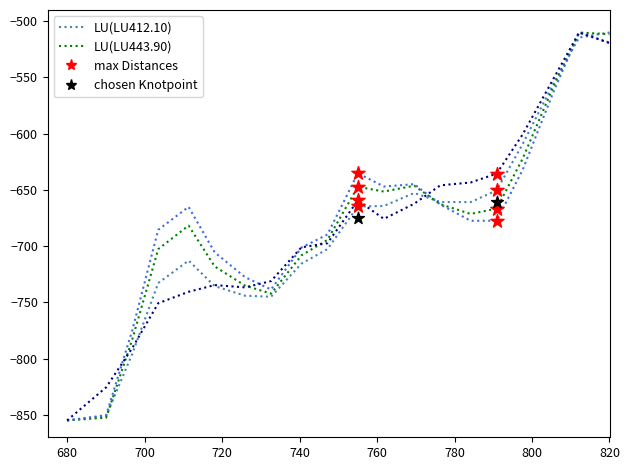

Which series contains the highest Y value?

LU(LU412.10)